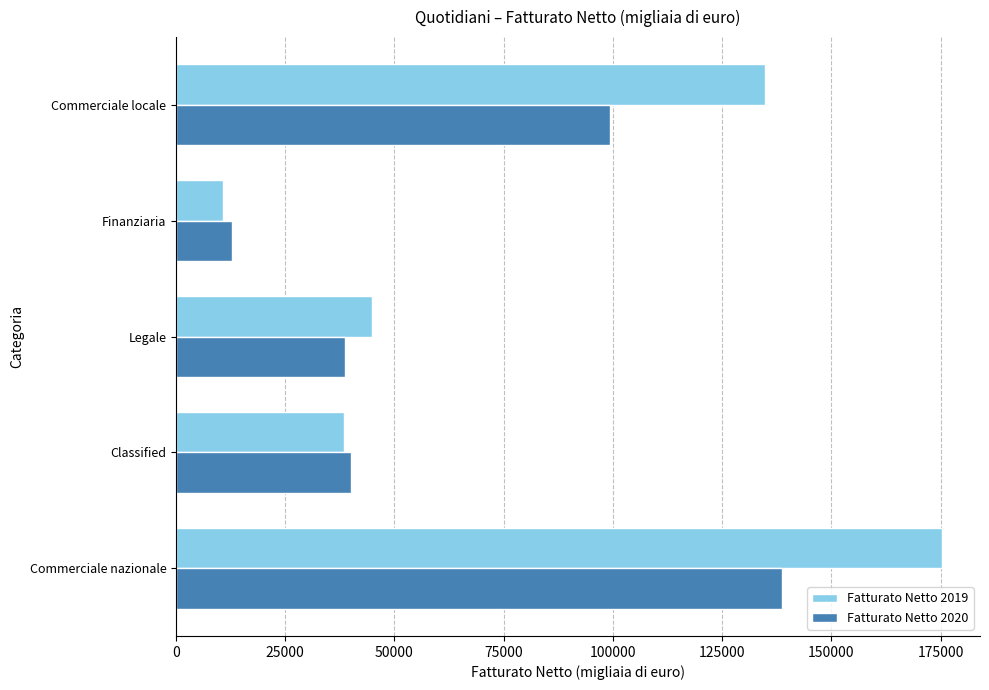

Rank the series by their average value, from lowest to highest.

Fatturato Netto 2020, Fatturato Netto 2019